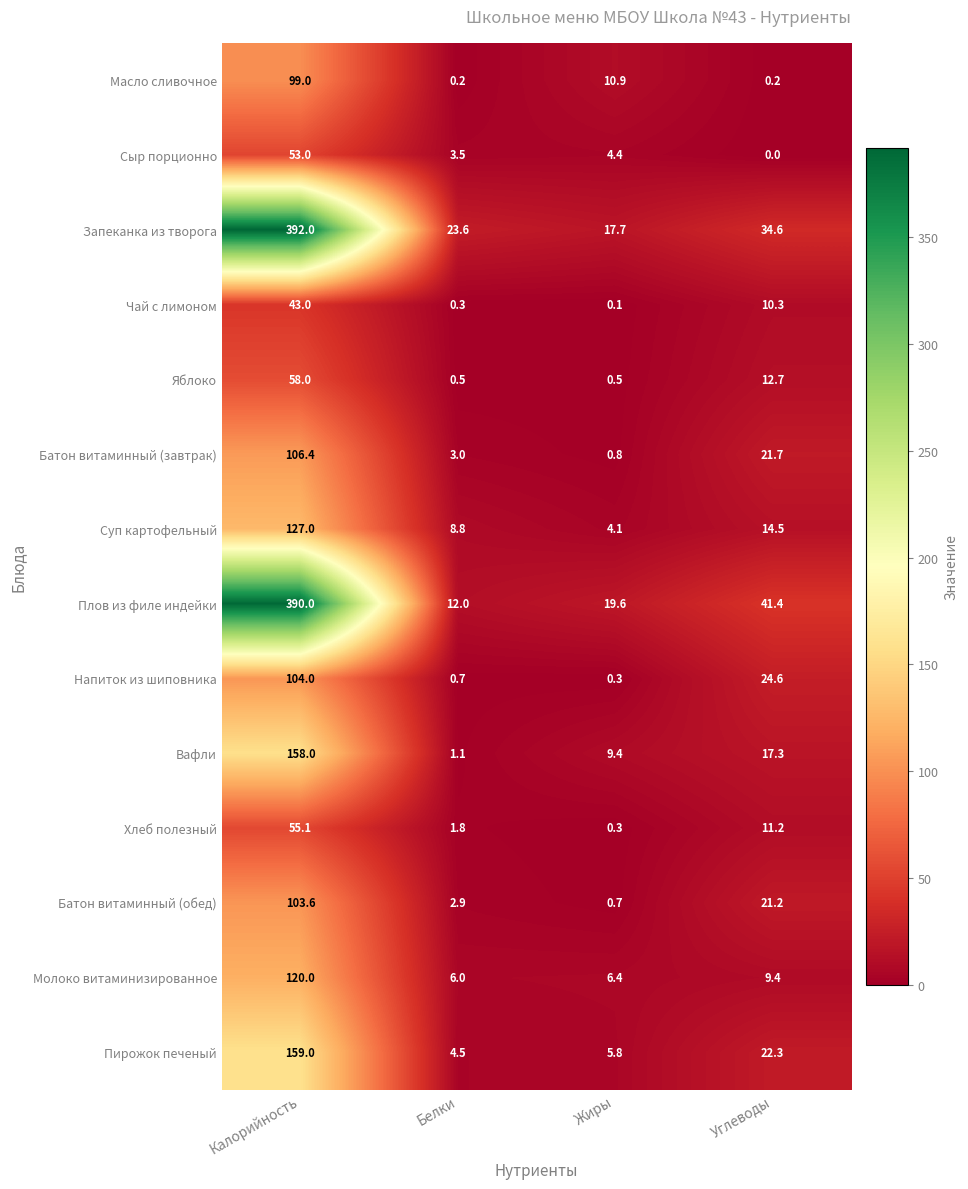

At which category is the sum across all series the highest?

Калорийность